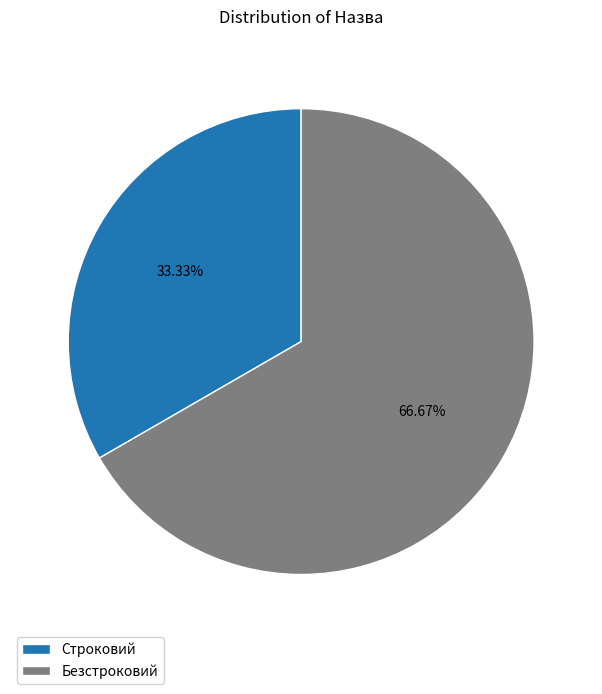

Does Строковий account for over 50% of the chart?

No